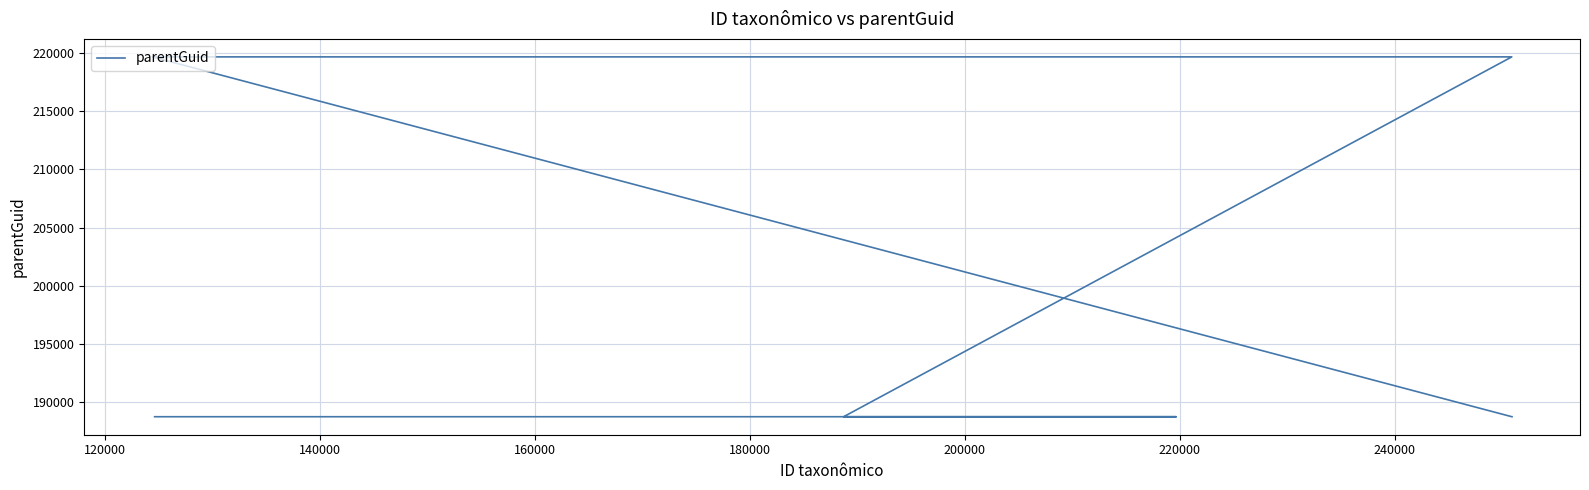

What is the greatest value displayed?

219671